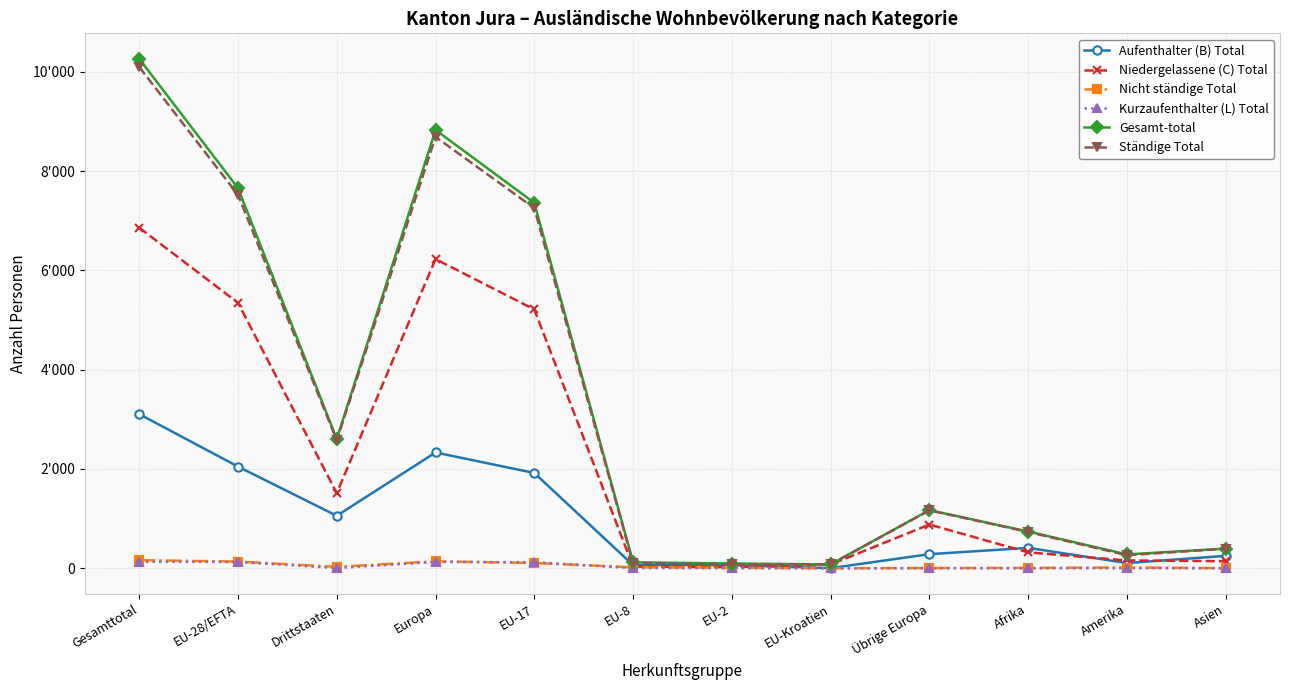

Reading left to right, list all the values displayed in this chart.

Aufenthalter (B) Total: 3105	2048	1057	2332	1919	64	62	3	284	411	105	250
Niedergelassene (C) Total: 6859	5346	1513	6227	5213	34	21	75	881	321	157	143
Nicht ständige Total: 164	135	29	139	107	19	9	0	4	8	15	2
Kurzaufenthalter (L) Total: 132	127	5	129	120	4	3	0	2	0	2	1
Gesamt-total: 10260	7656	2604	8827	7359	121	95	78	1171	740	279	396
Ständige Total: 10096	7521	2575	8688	7252	102	86	78	1167	732	264	394